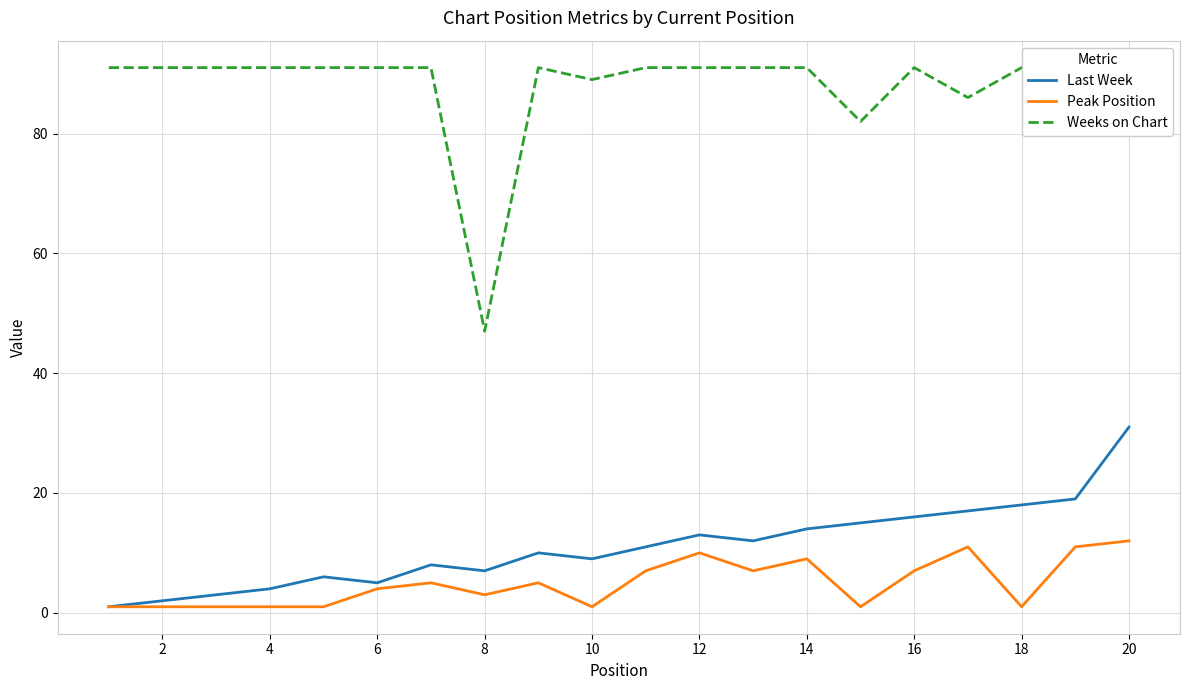

True or false: Peak Position and Weeks on Chart cross at least once.

False